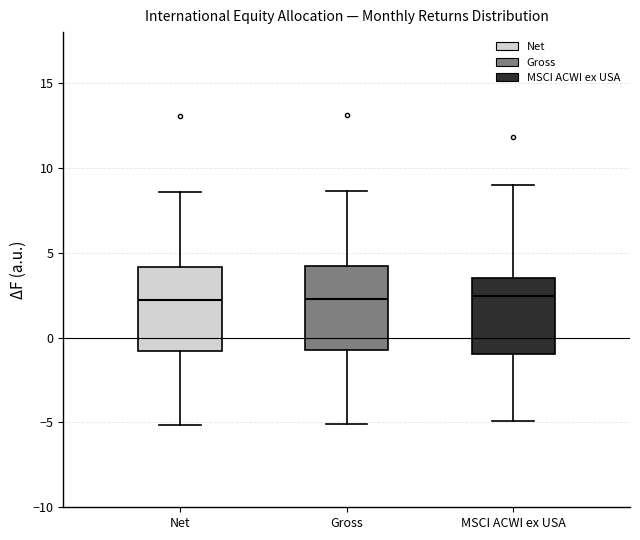

Reading left to right, read every box against the y-axis: the position of its median line, the range the box covers, and the ends of its whiskers. The values are not printed on the chart, so give them approximately, as read against the axis.

Net: median 2.0, box -1.0 to 4.0, whiskers -5.0 to 8.5
Gross: median 2.5, box -0.5 to 4.0, whiskers -5.0 to 8.5
MSCI ACWI ex USA: median 2.5, box -1.0 to 3.5, whiskers -5.0 to 9.0